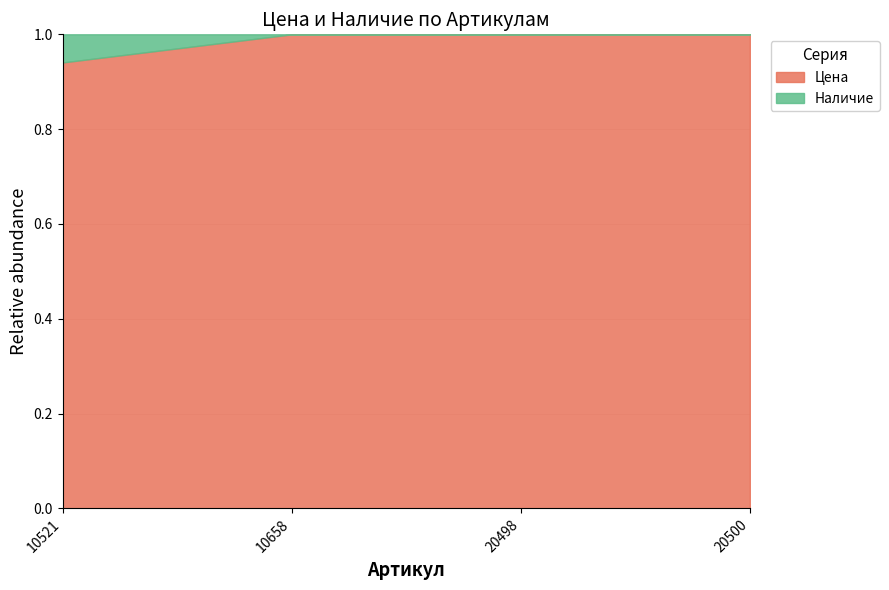

Reading left to right, transcribe all the data shown in this chart.

0.9	1.0	1.0	1.0